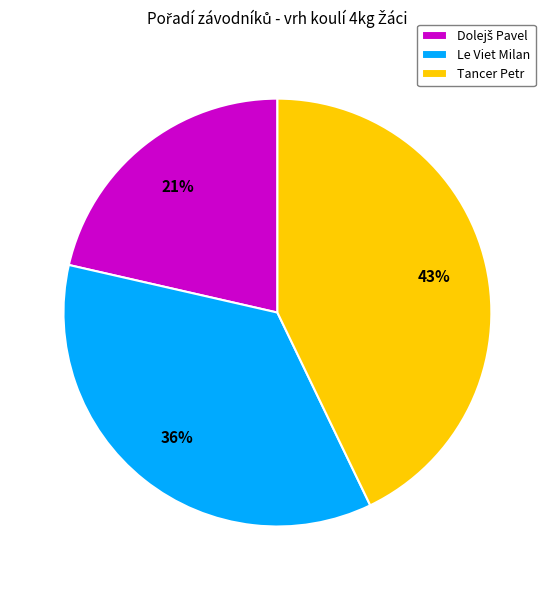

Does Tancer Petr represent more than half of the total?

No